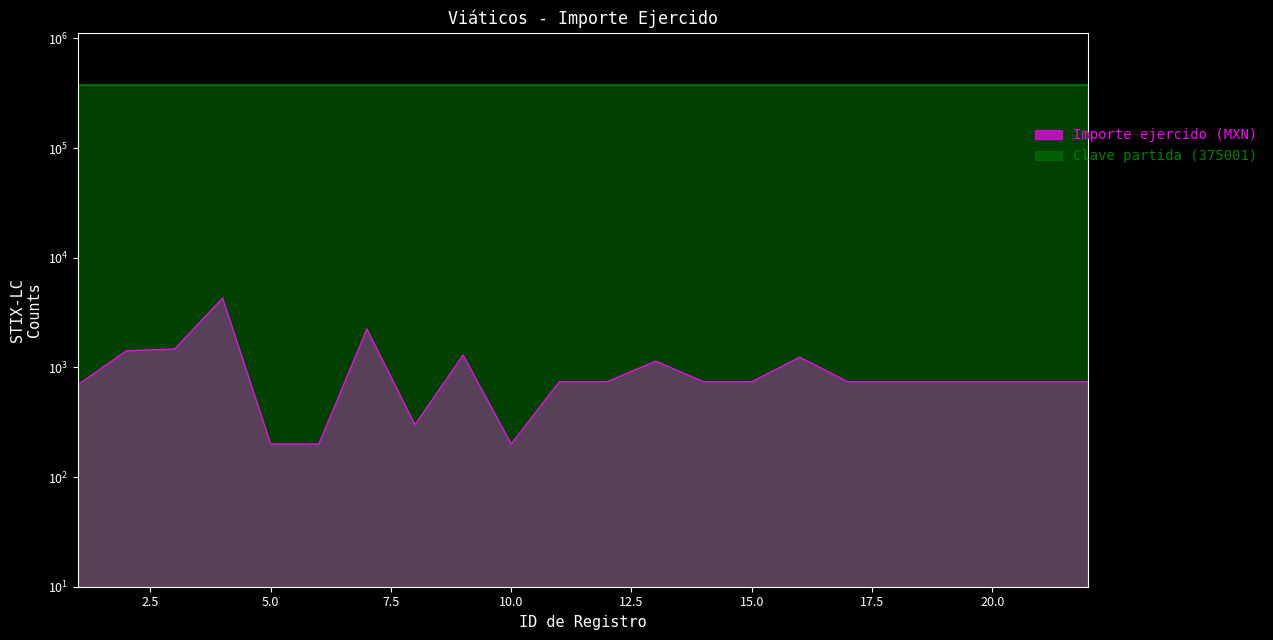

Reading left to right, transcribe all the data shown in this chart.

700.0	1417.0	1470.0	4289.0	200.0	200.0	2240.0	300.0	1300.0	200.0	740.0	740.0	1140.0	740.0	740.0	1240.0	740.0	740.0	740.0	740.0	740.0	740.0